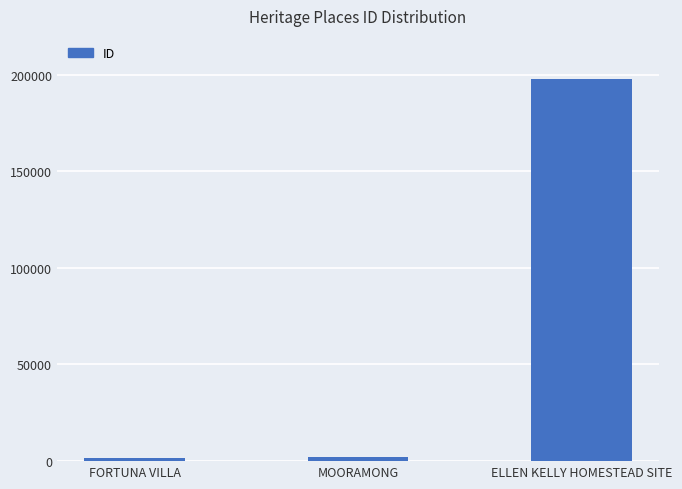

At which category does the chart reach its peak across all series?

ELLEN KELLY HOMESTEAD SITE